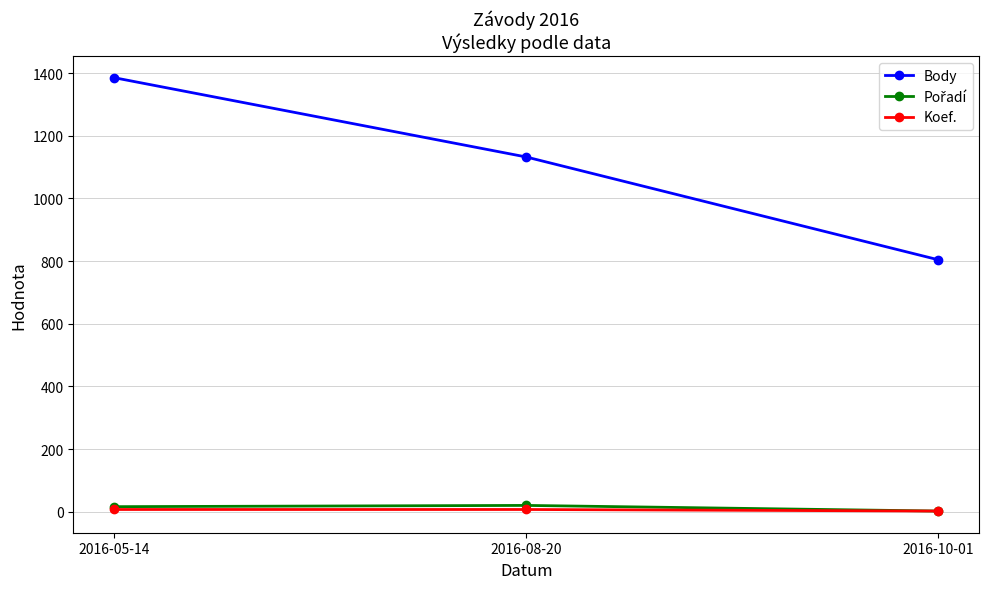

What is the highest value of the Koef. series?

7